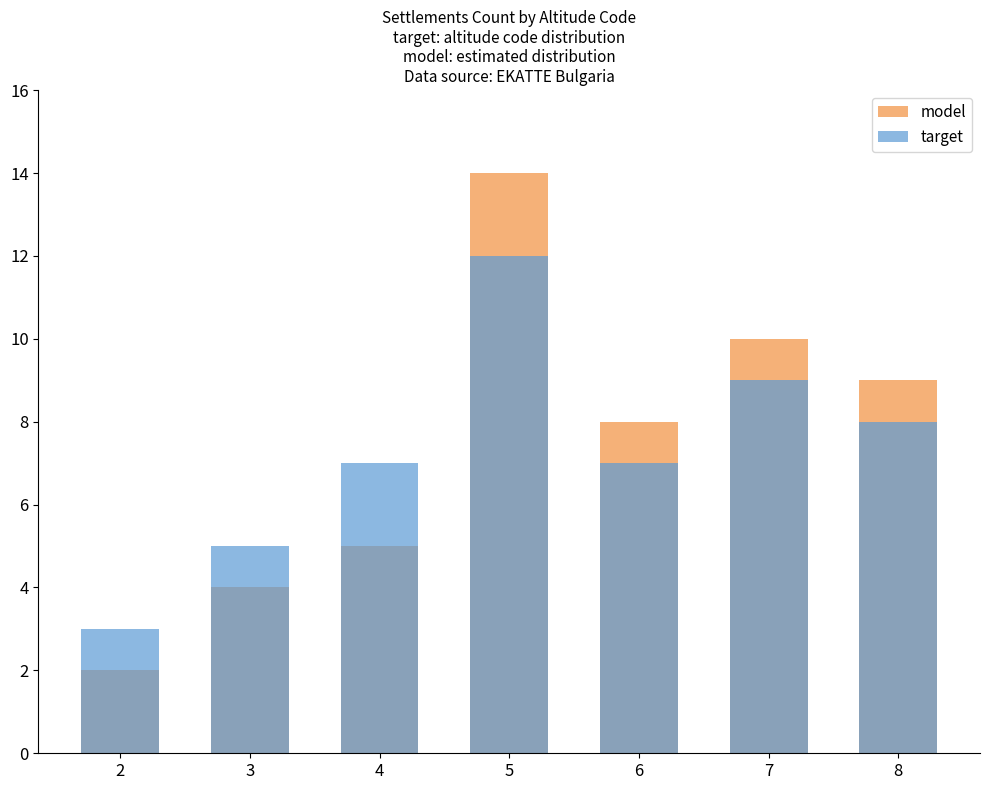

What is the smallest value displayed?

2